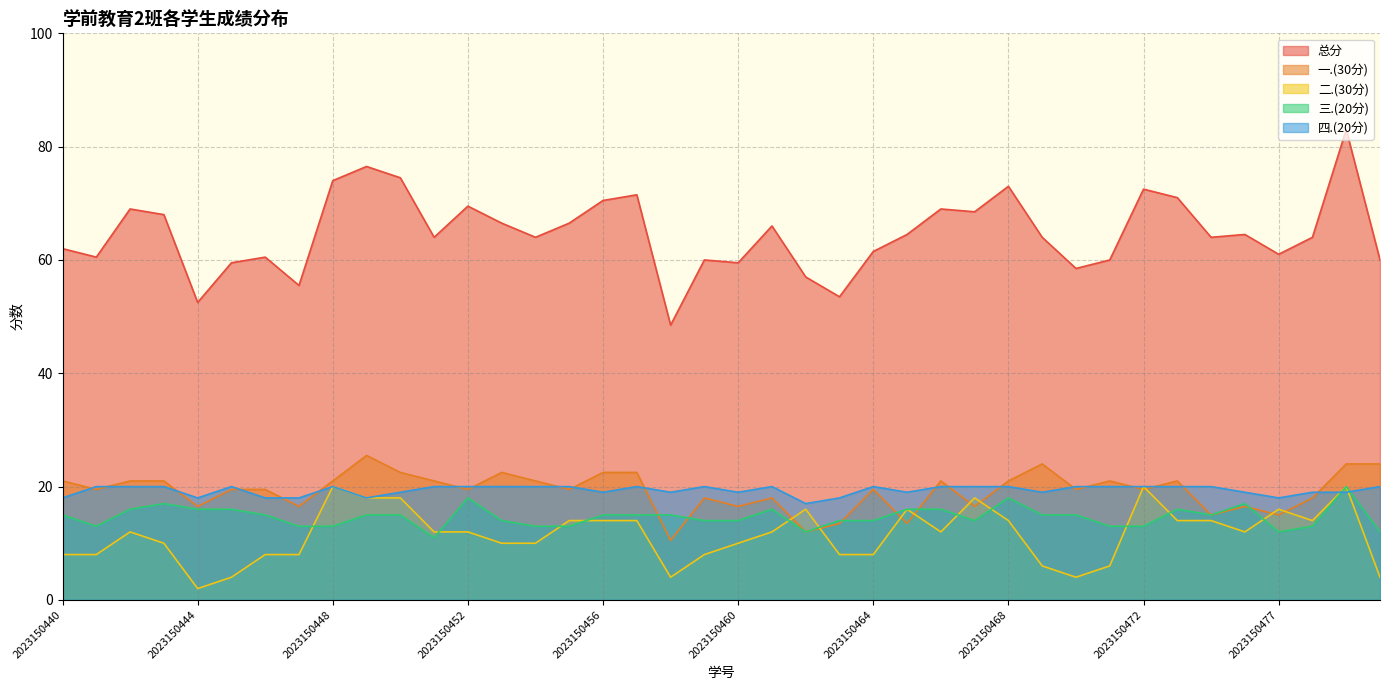

What is the average value of the 三.(20分) series?

14.7